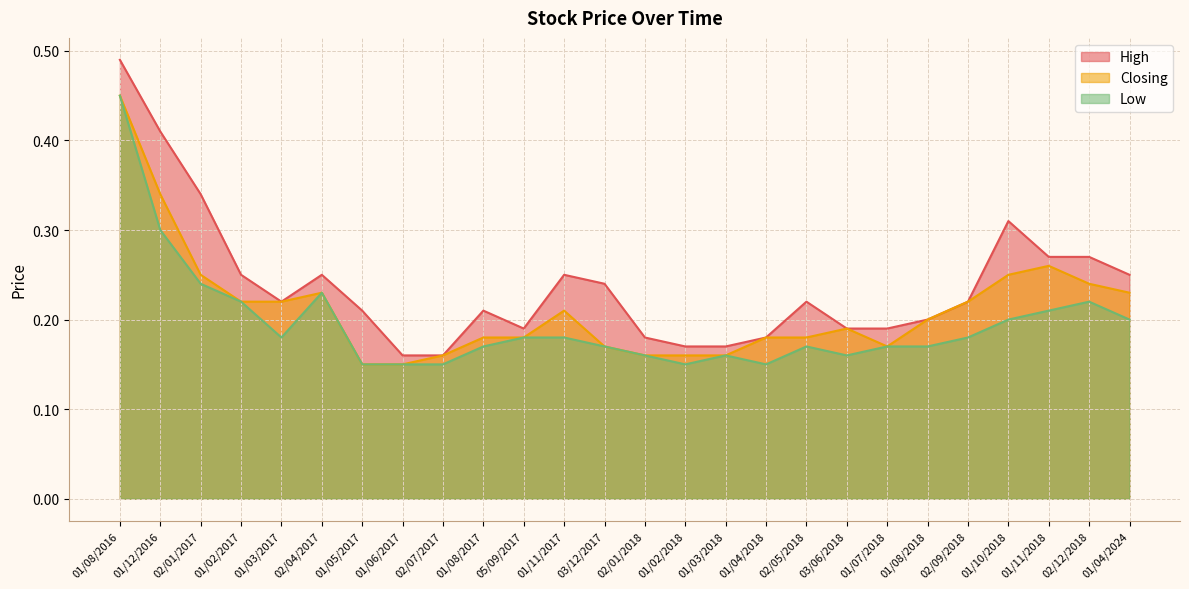

Reading right to left, what are all the values shown in this chart?

High: 01/04/2024=0.2	02/12/2018=0.3	01/11/2018=0.3	01/10/2018=0.3	02/09/2018=0.2	01/08/2018=0.2	01/07/2018=0.2	03/06/2018=0.2	02/05/2018=0.2	01/04/2018=0.2	01/03/2018=0.2	01/02/2018=0.2	02/01/2018=0.2	03/12/2017=0.2	01/11/2017=0.2	05/09/2017=0.2	01/08/2017=0.2	02/07/2017=0.2	01/06/2017=0.2	01/05/2017=0.2	02/04/2017=0.2	01/03/2017=0.2	01/02/2017=0.2	02/01/2017=0.3	01/12/2016=0.4	01/08/2016=0.5
Closing: 01/04/2024=0.2	02/12/2018=0.2	01/11/2018=0.3	01/10/2018=0.2	02/09/2018=0.2	01/08/2018=0.2	01/07/2018=0.2	03/06/2018=0.2	02/05/2018=0.2	01/04/2018=0.2	01/03/2018=0.2	01/02/2018=0.2	02/01/2018=0.2	03/12/2017=0.2	01/11/2017=0.2	05/09/2017=0.2	01/08/2017=0.2	02/07/2017=0.2	01/06/2017=0.1	01/05/2017=0.1	02/04/2017=0.2	01/03/2017=0.2	01/02/2017=0.2	02/01/2017=0.2	01/12/2016=0.3	01/08/2016=0.5
Low: 01/04/2024=0.2	02/12/2018=0.2	01/11/2018=0.2	01/10/2018=0.2	02/09/2018=0.2	01/08/2018=0.2	01/07/2018=0.2	03/06/2018=0.2	02/05/2018=0.2	01/04/2018=0.1	01/03/2018=0.2	01/02/2018=0.1	02/01/2018=0.2	03/12/2017=0.2	01/11/2017=0.2	05/09/2017=0.2	01/08/2017=0.2	02/07/2017=0.1	01/06/2017=0.1	01/05/2017=0.1	02/04/2017=0.2	01/03/2017=0.2	01/02/2017=0.2	02/01/2017=0.2	01/12/2016=0.3	01/08/2016=0.5